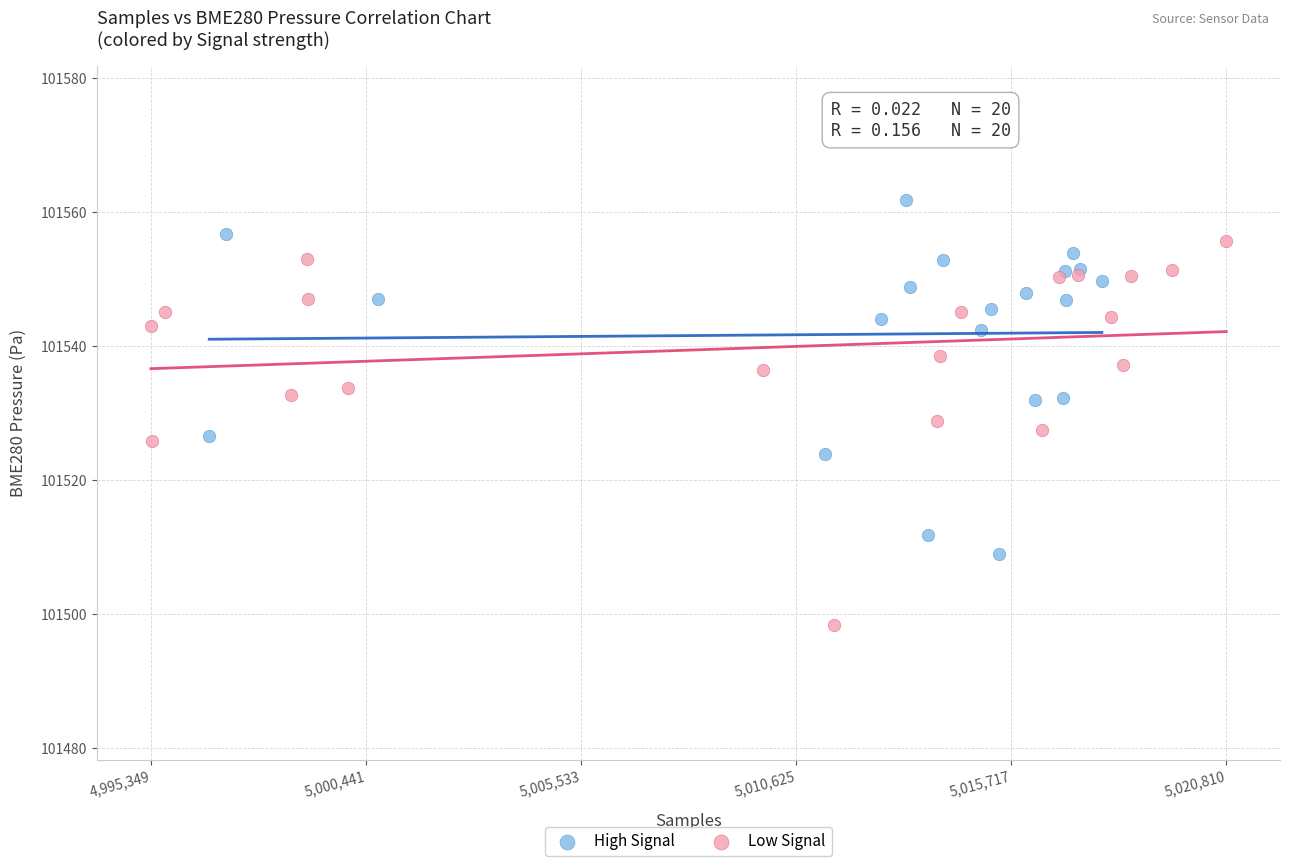

Which series contains the highest Y value?

High Signal